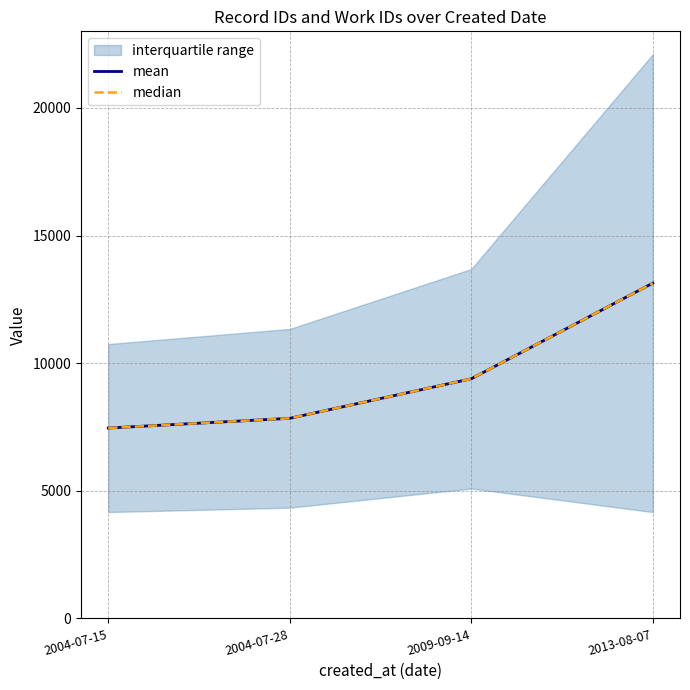

Rank the series at 2004-07-28 from lowest to highest value.

mean, median